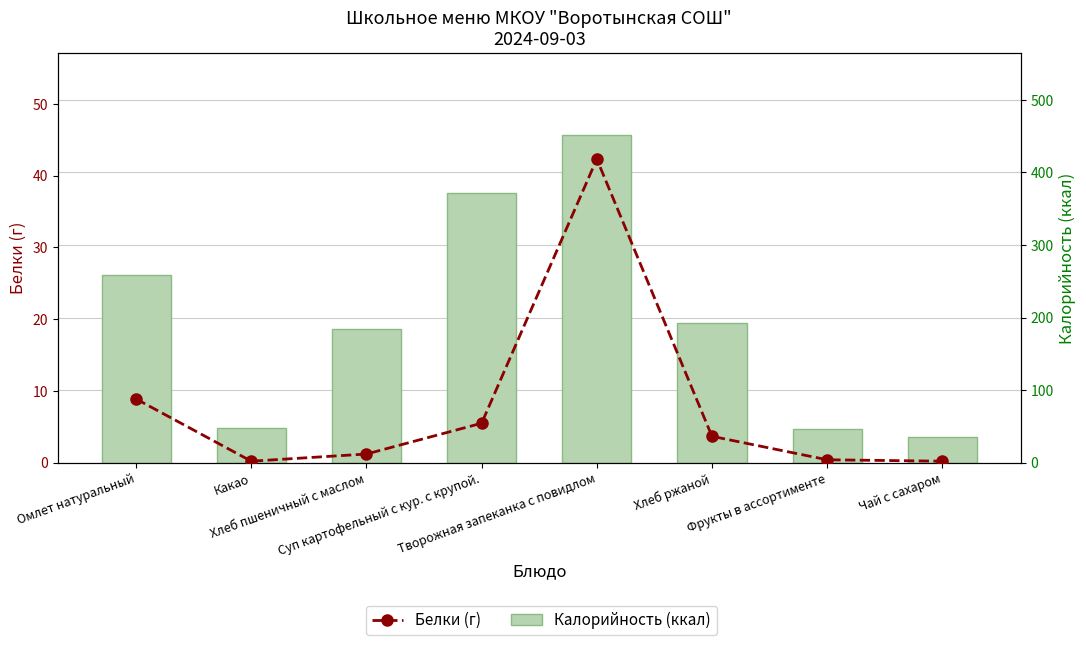

Which series has the largest total across all categories?

Калорийность (ккал)